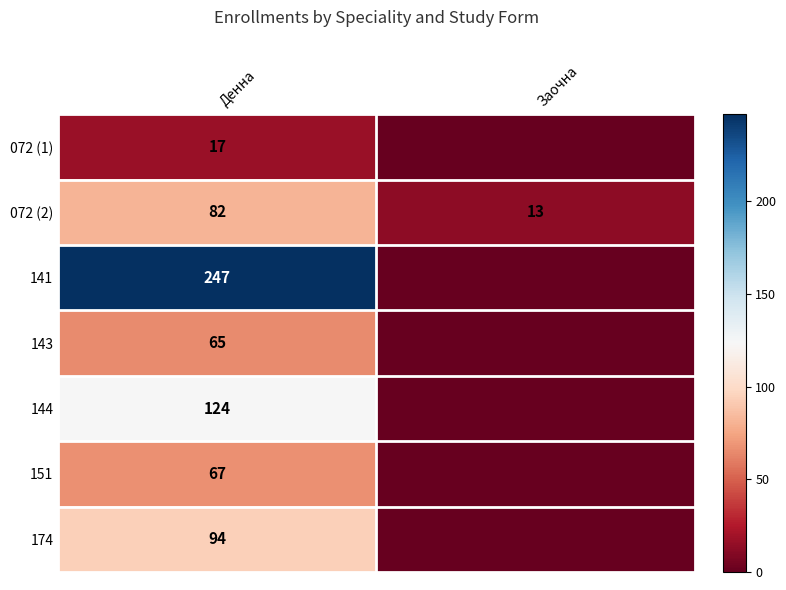

Where is 072 (2) nearest to the value 47?

Заочна